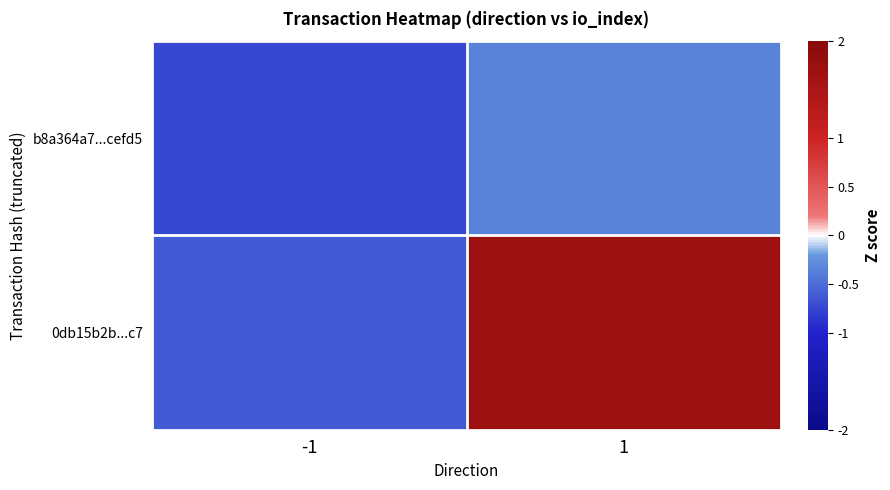

Rank the series by their average value, from highest to lowest.

0db15b2b...c7, b8a364a7...cefd5